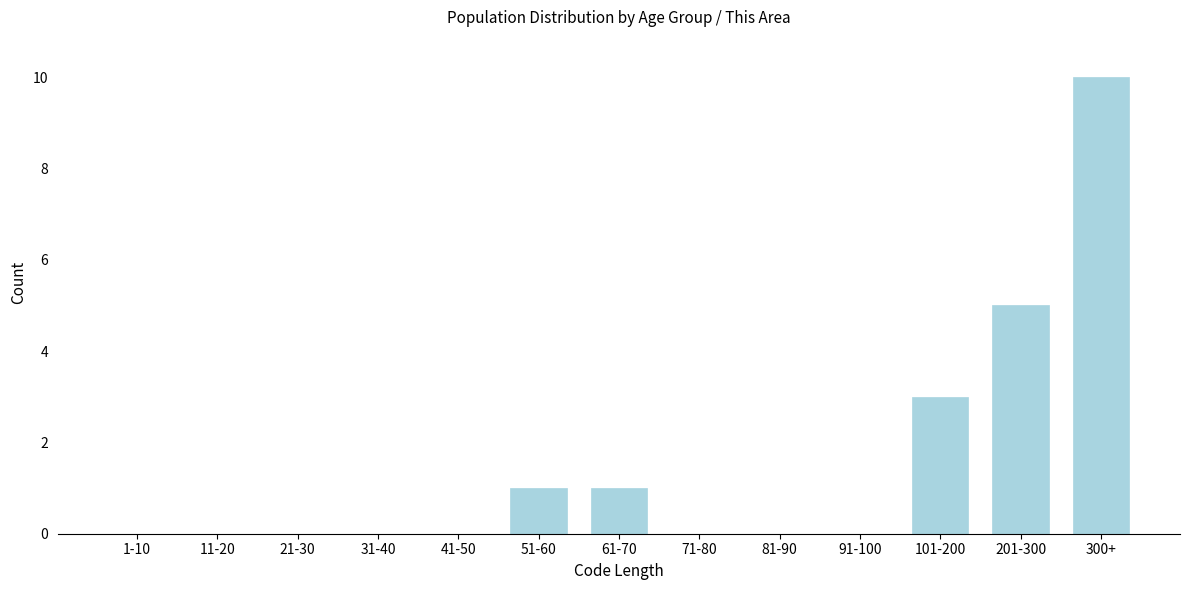

Reading right to left, what are all the values shown in this chart?

300+=10	201-300=5	101-200=3	91-100=0	81-90=0	71-80=0	61-70=1	51-60=1	41-50=0	31-40=0	21-30=0	11-20=0	1-10=0